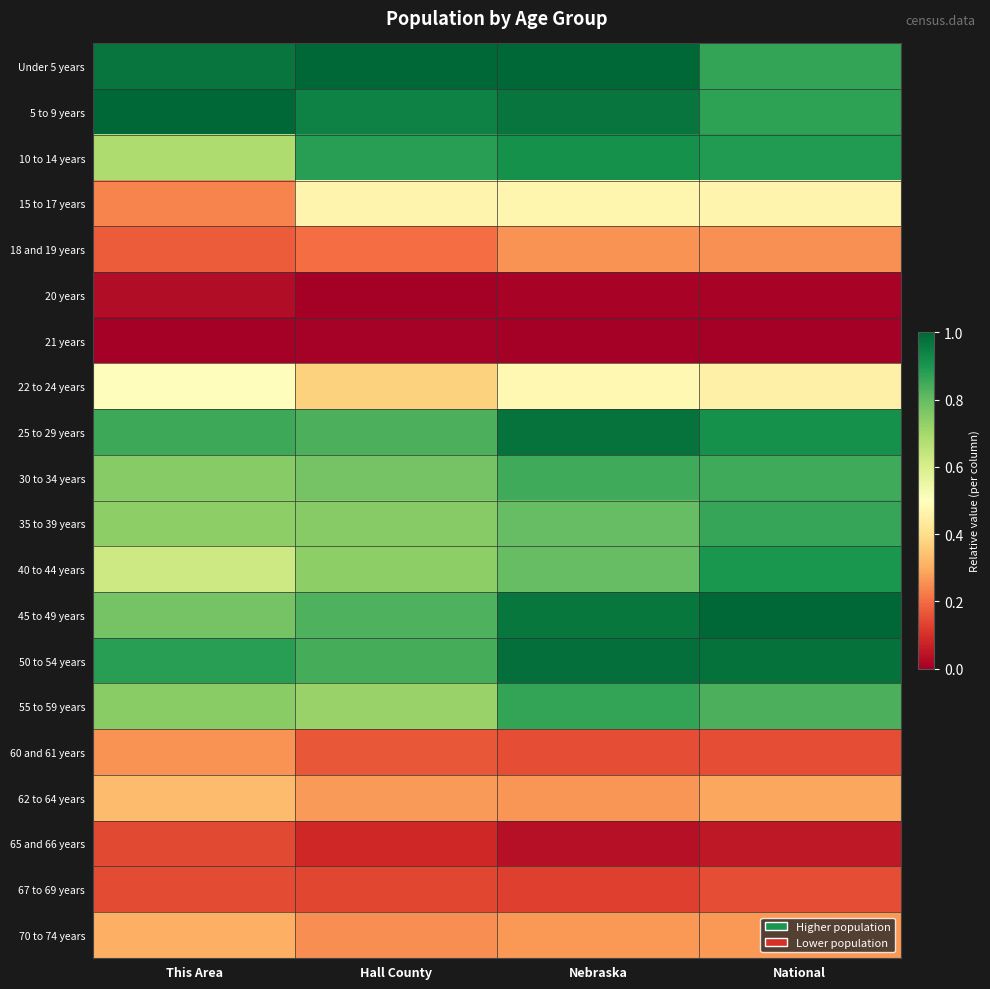

At which category is the sum across all series the highest?

Nebraska